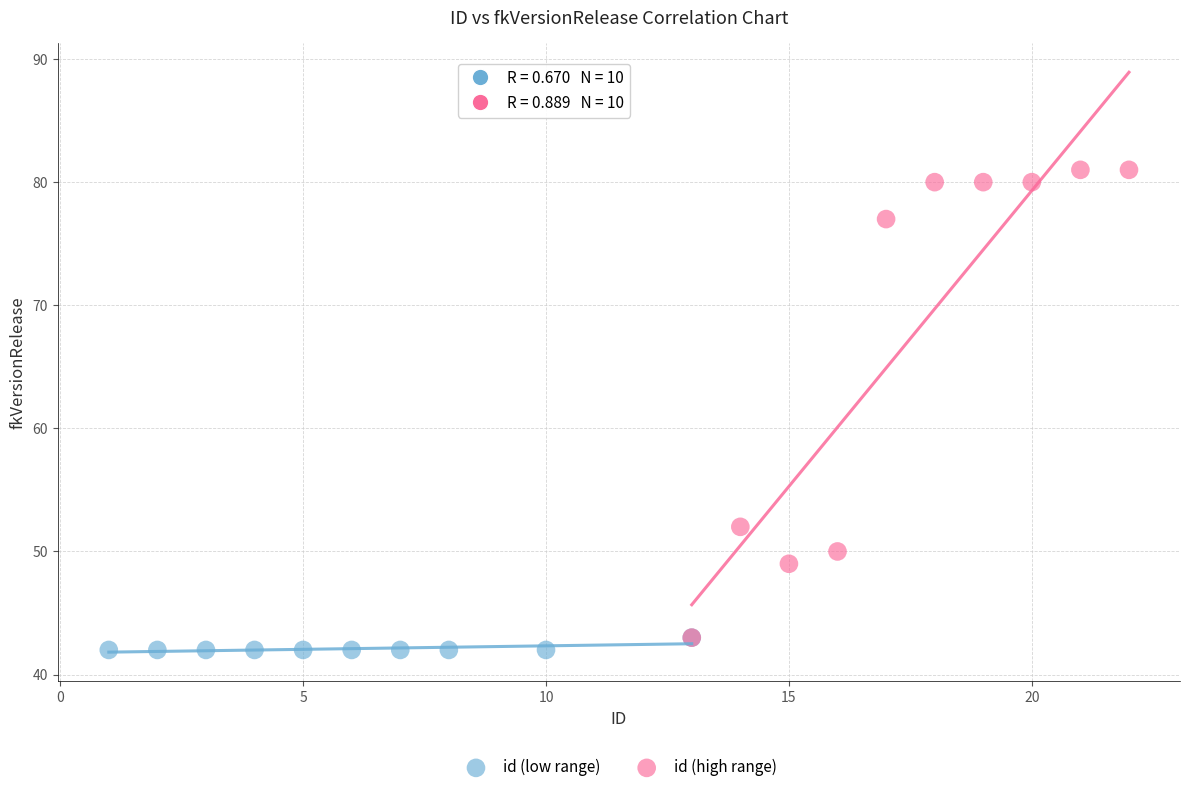

Which series contains the highest Y value?

id (high range)